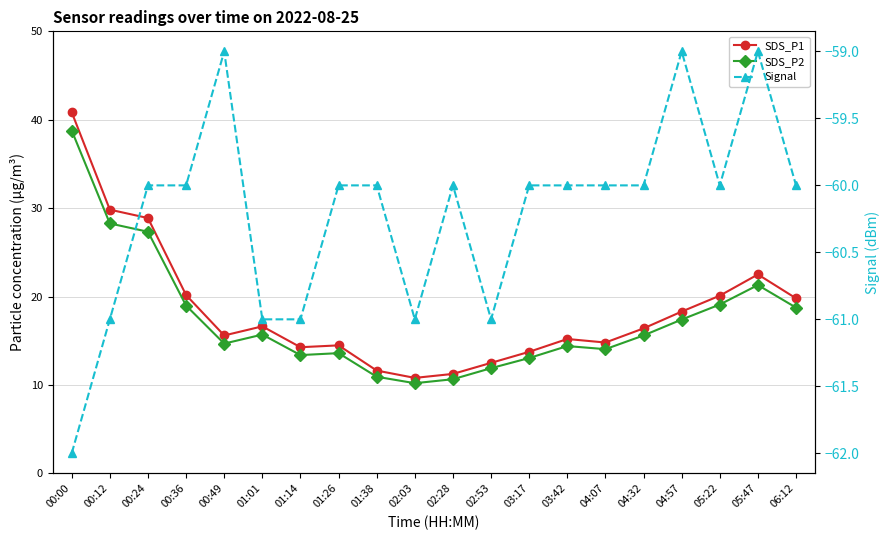

What is the difference between the maximum and minimum values in the SDS_P2 series?

28.6